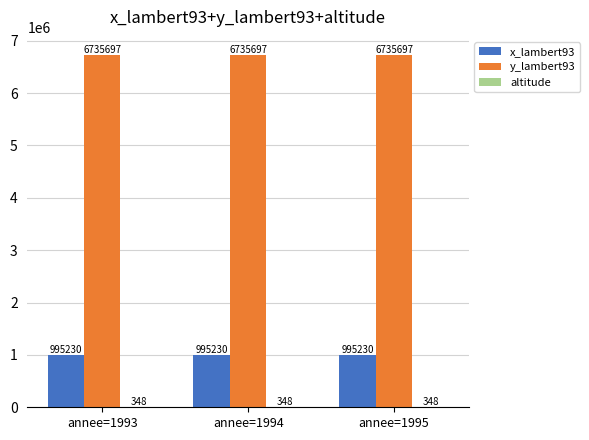

Read the x_lambert93 value at annee=1993.

995230